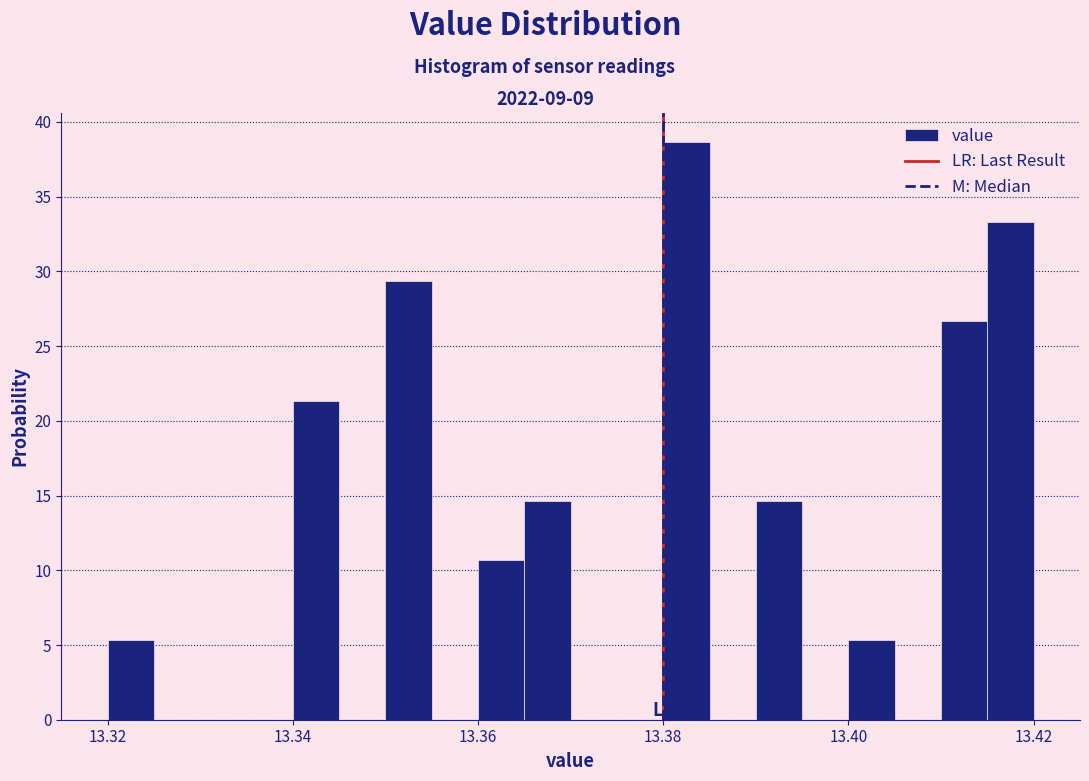

Read against the x-axis, roughly where is the centre of the tallest bar?

13.382